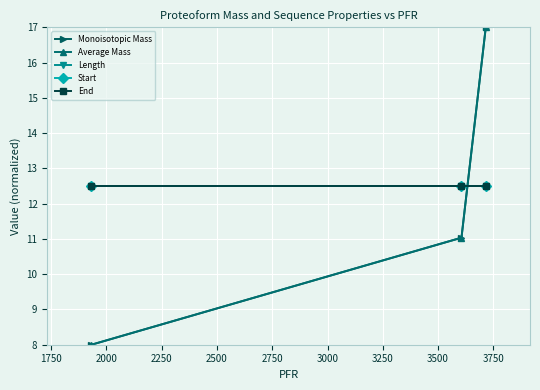

List the series in order of their peak value, highest first.

Monoisotopic Mass, Average Mass, Length, Start, End